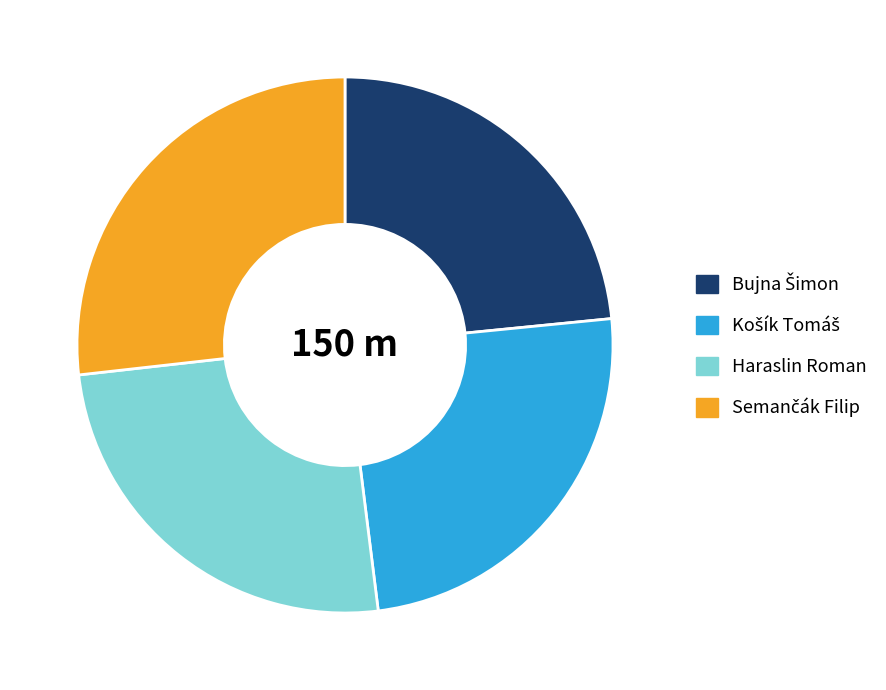

Is Haraslin Roman the majority of the pie?

No